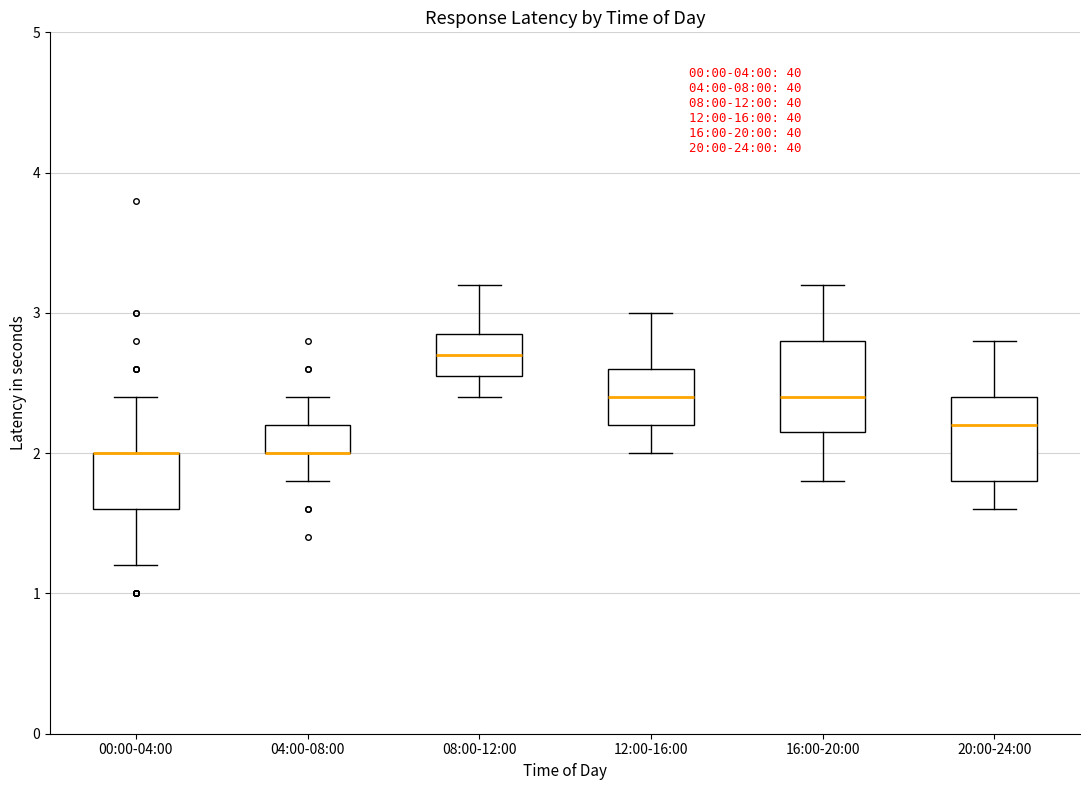

Reading left to right, read every box against the y-axis: the position of its median line, the range the box covers, and the ends of its whiskers. The values are not printed on the chart, so give them approximately, as read against the axis.

00:00-04:00: median 2.0 (drawn on the box's upper edge), box 1.6 to 2.0, whiskers 1.2 to 2.4
04:00-08:00: median 2.0 (drawn on the box's lower edge), box 2.0 to 2.2, whiskers 1.8 to 2.4
08:00-12:00: median 2.7, box 2.6 to 2.9, whiskers 2.4 to 3.2
12:00-16:00: median 2.4, box 2.2 to 2.6, whiskers 2.0 to 3.0
16:00-20:00: median 2.4, box 2.2 to 2.8, whiskers 1.8 to 3.2
20:00-24:00: median 2.2, box 1.8 to 2.4, whiskers 1.6 to 2.8